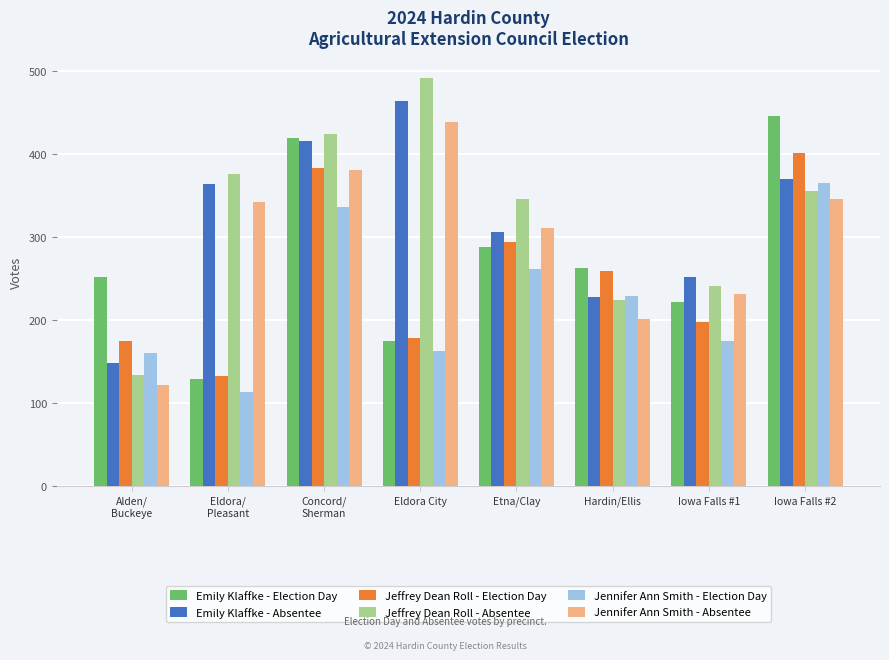

What value does the Emily Klaffke - Absentee series have at Eldora City?

464